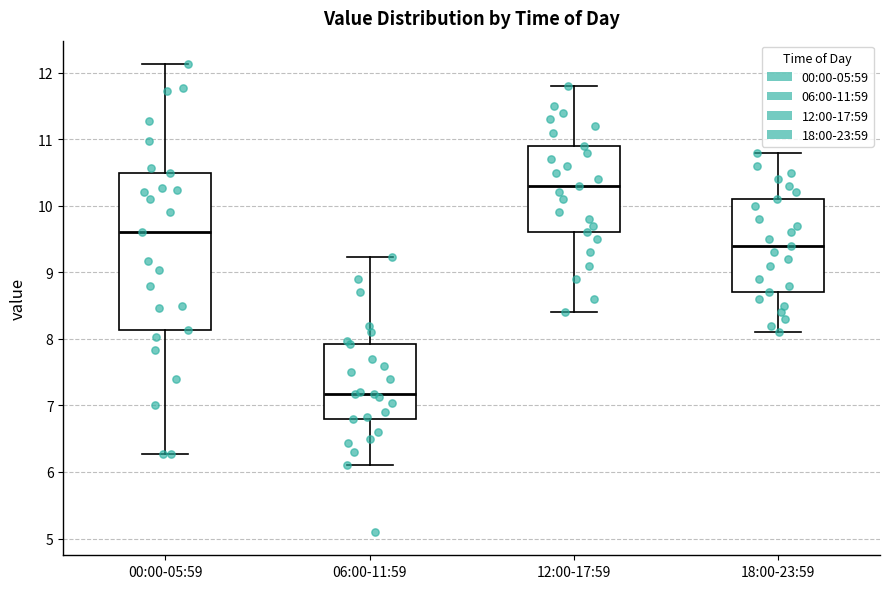

Where does the median line of the box for 18:00-23:59 sit on the y-axis? The values are not printed on the chart, so give them approximately, as read against the axis.

9.4